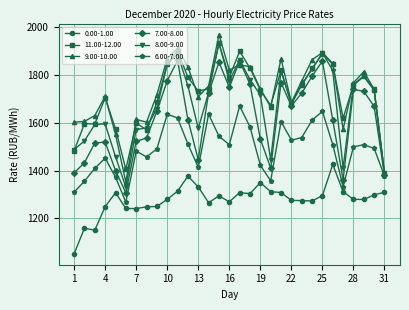

What is the value of the 8.00-9.00 point at the 5th from the left?

1458.7